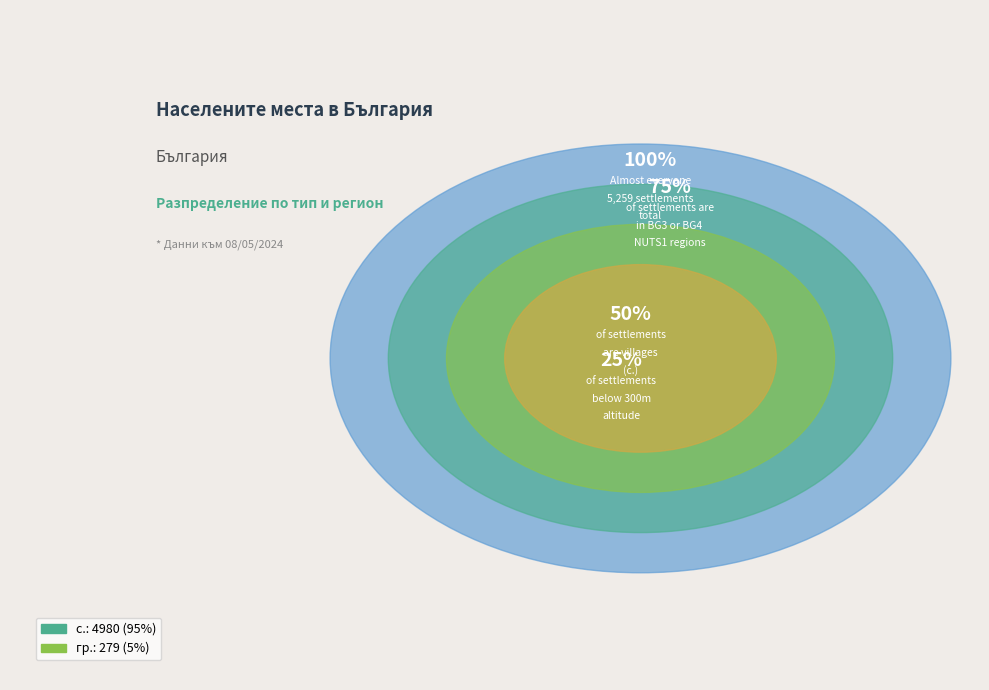

The BG3 slice represents 12% of the pie. True or false?

False